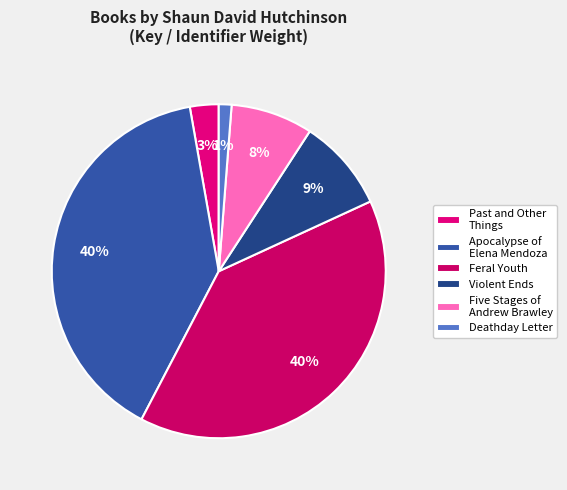

What percentage is the Apocalypse of Elena Mendoza slice, to the nearest percent?

40%